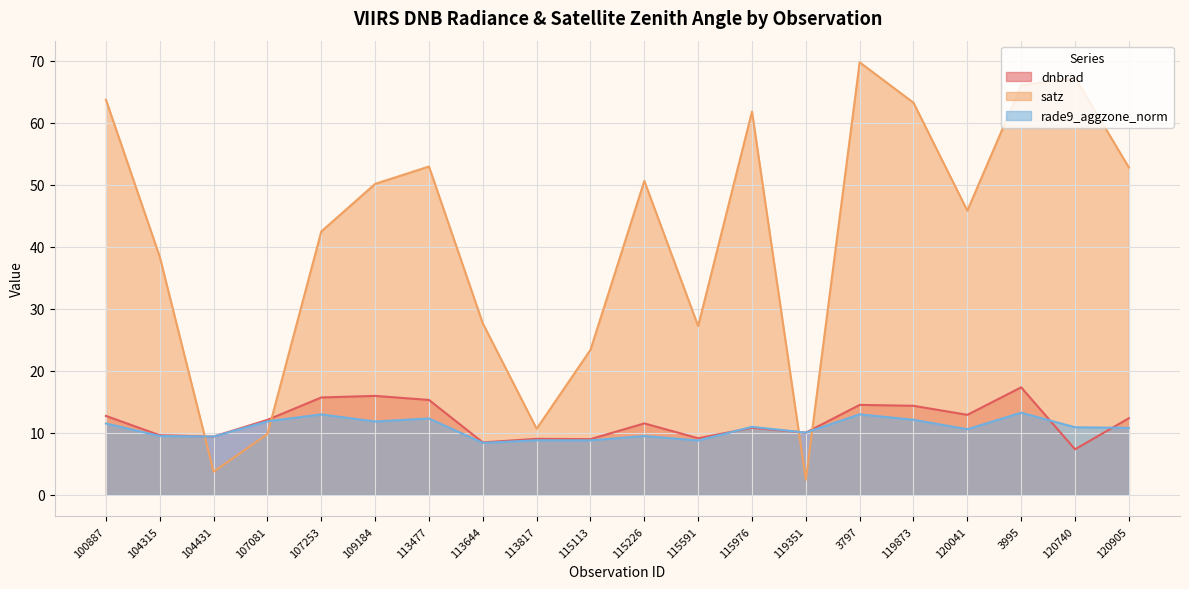

The value of satz at 119351 is 2.4. True or false?

True